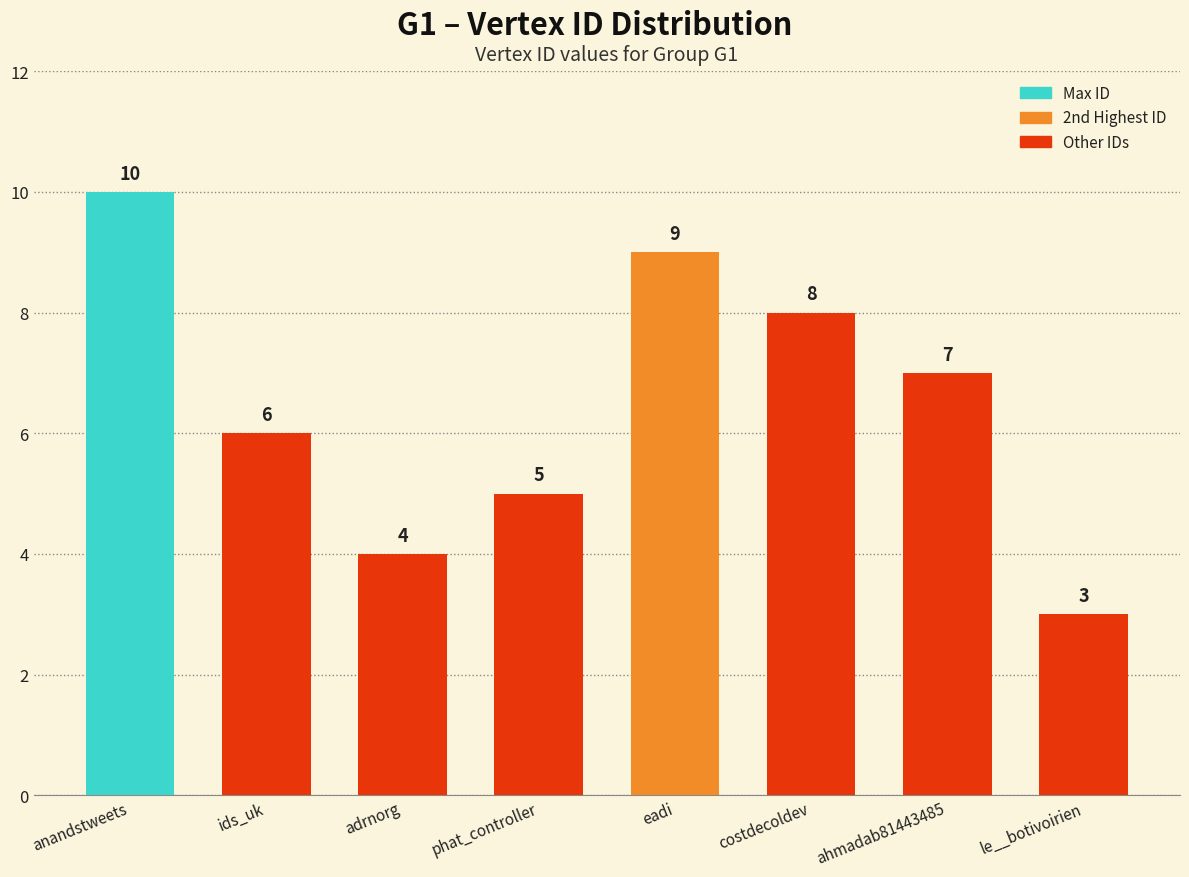

Between le__botivoirien and ahmadab81443485, which is larger?

ahmadab81443485